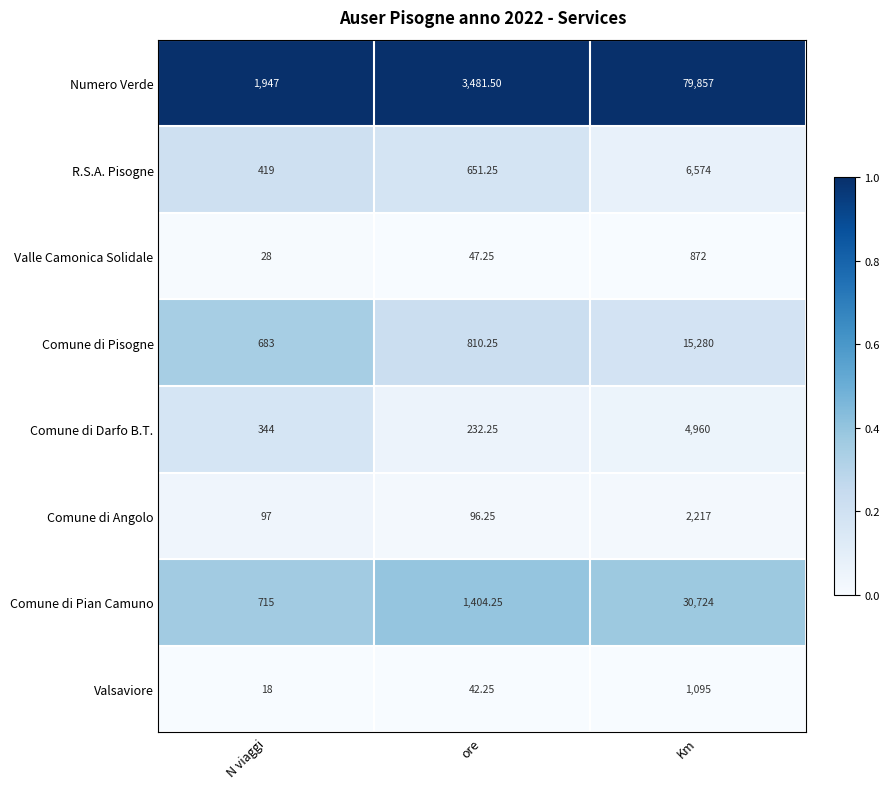

At which category is the sum across all series the highest?

Km